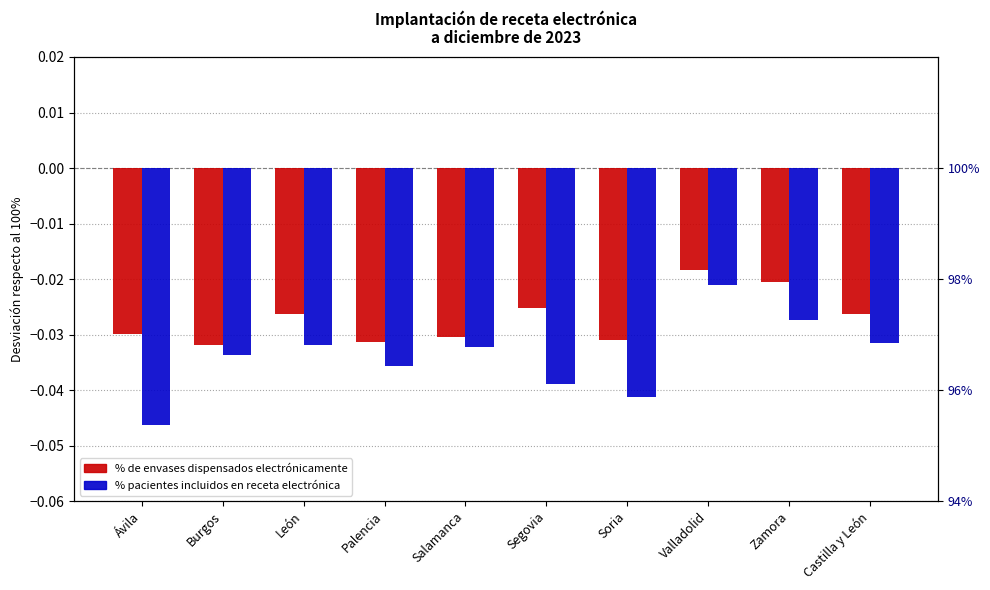

What is the sum of the % pacientes incluidos en receta electrónica values at León and Zamora?

-0.1